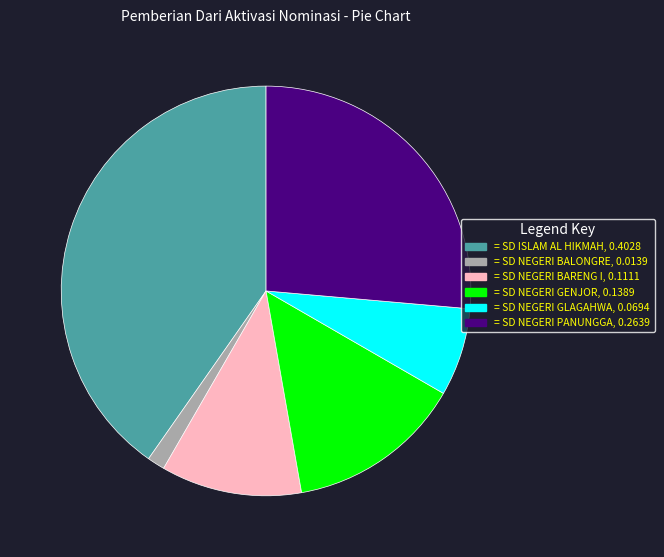

Which has a higher value, = SD NEGERI GLAGAHWA, 0.0694 or = SD NEGERI BARENG I, 0.1111?

= SD NEGERI BARENG I, 0.1111